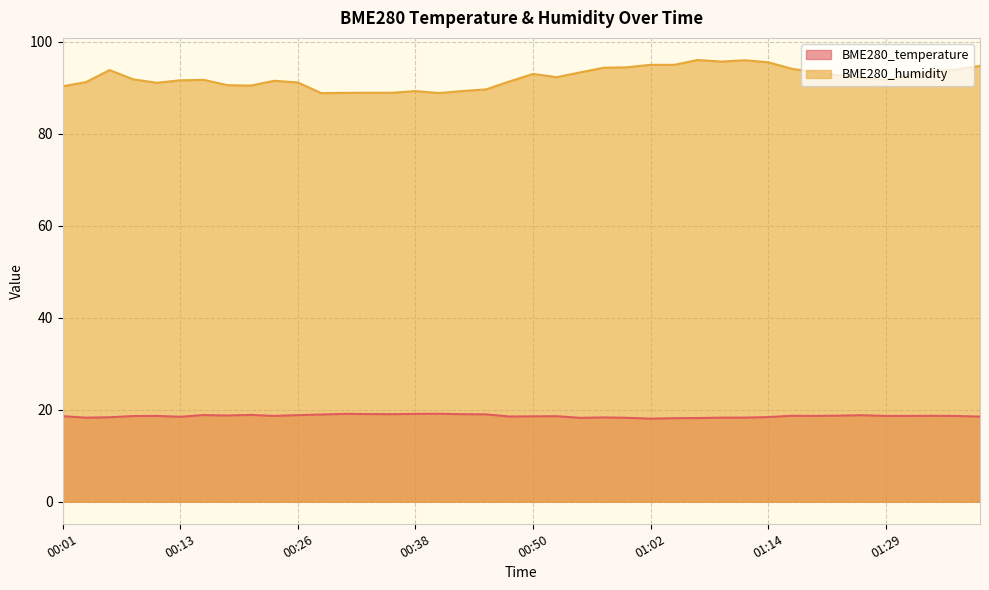

In BME280_humidity, how many points are lower than both neighbors (excluding endpoints)?

9